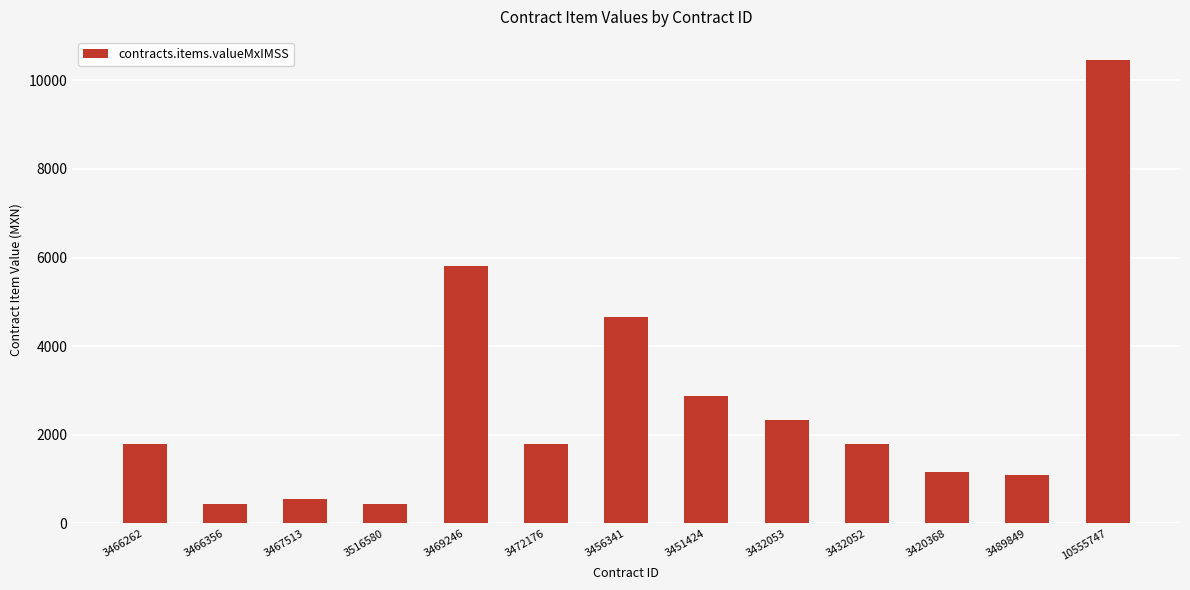

At which label does the data first exceed 1786?

3466262